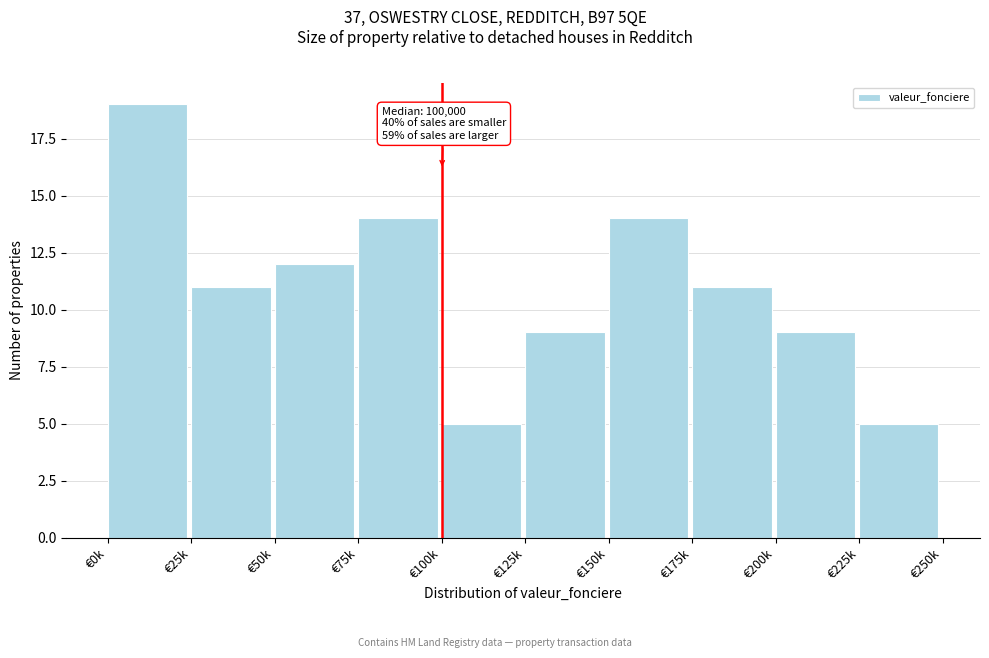

Reading left to right, list all the values displayed in this chart.

19	11	12	14	5	9	14	11	9	5